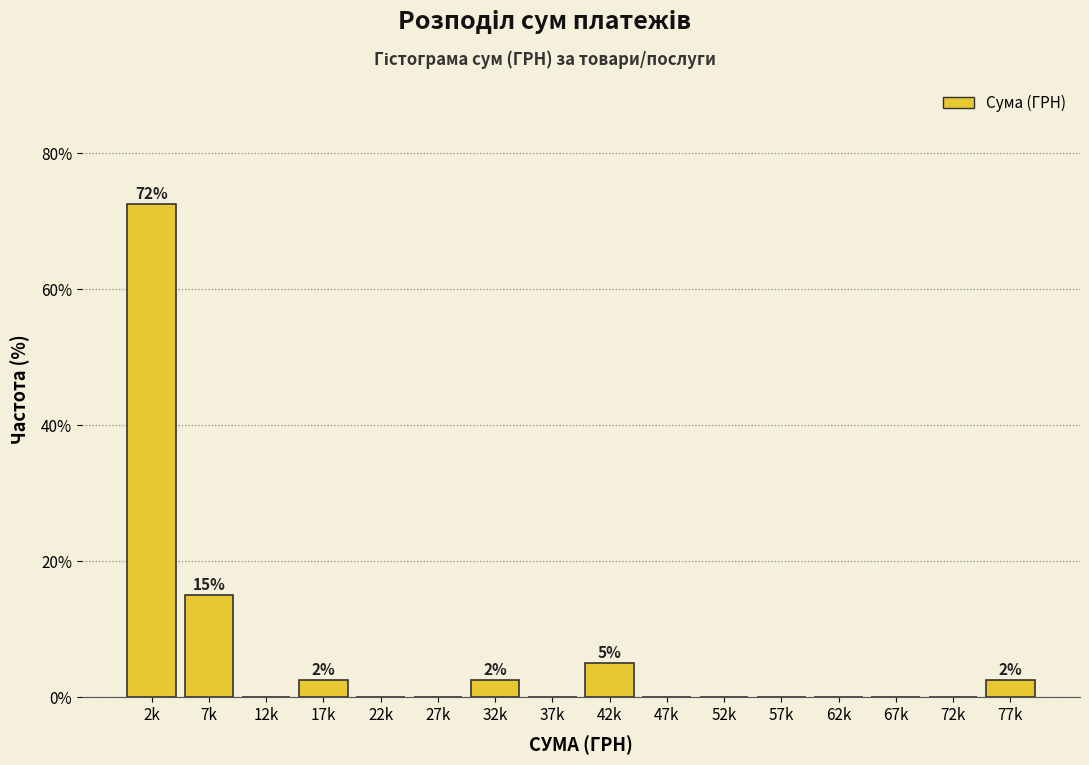

Reading left to right, list all the values displayed in this chart.

2k=72.5	7k=15.0	12k=0.0	17k=2.5	22k=0.0	27k=0.0	32k=2.5	37k=0.0	42k=5.0	47k=0.0	52k=0.0	57k=0.0	62k=0.0	67k=0.0	72k=0.0	77k=2.5